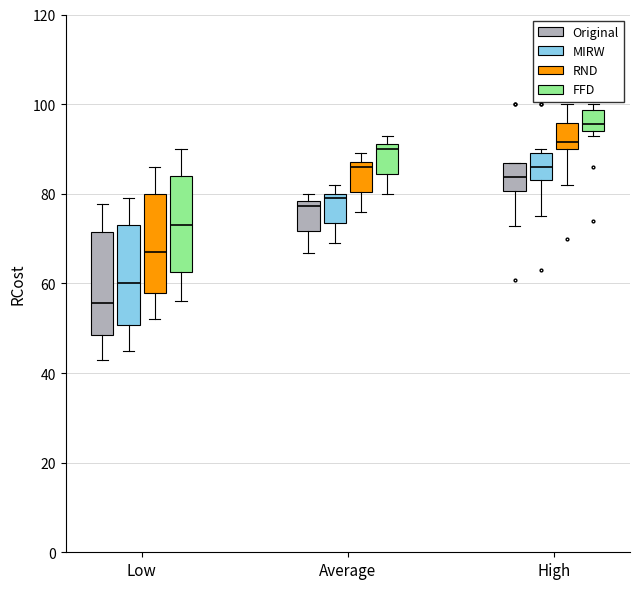

Which box has the lowest median line?

Low (Original)